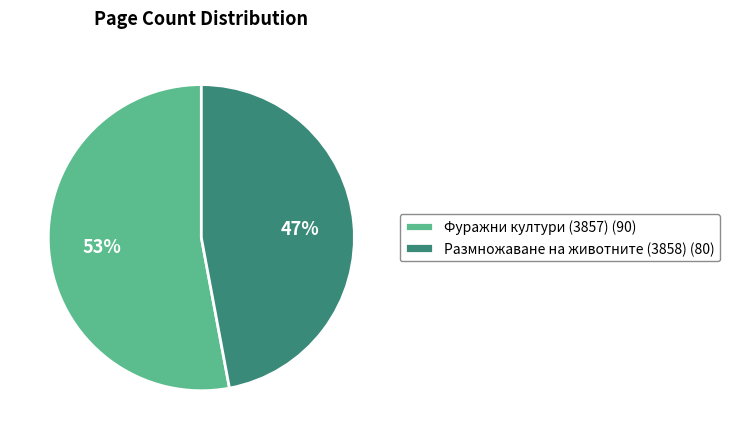

How many slices are in this pie chart?

2